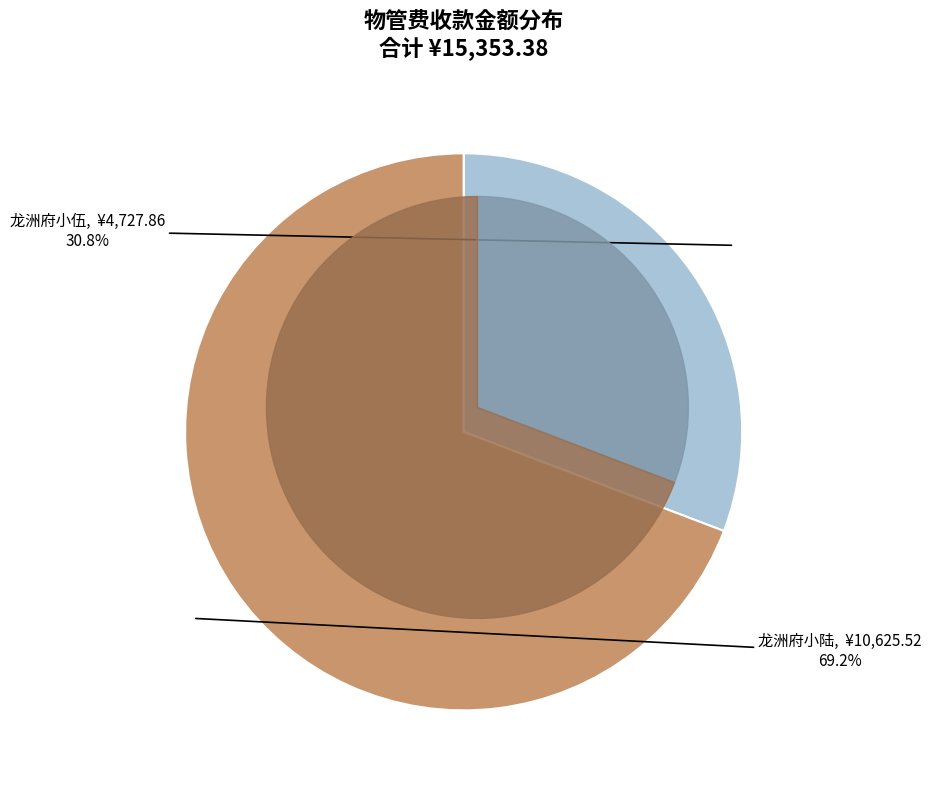

How many segments does this pie chart have?

2